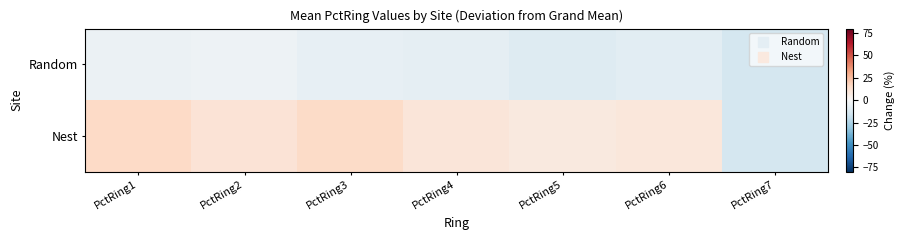

Count the number of data series in this chart.

2